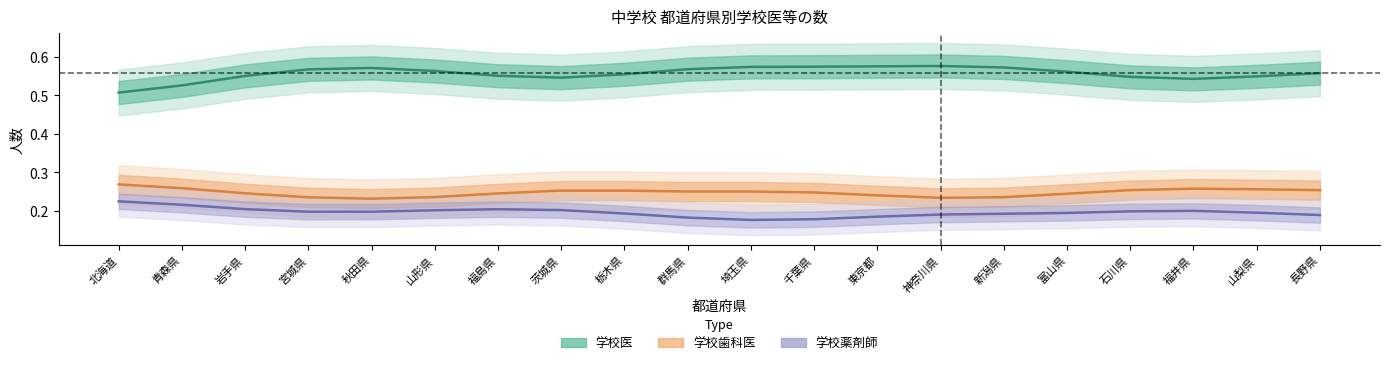

What is the average value of the 学校歯科医 series?

0.2